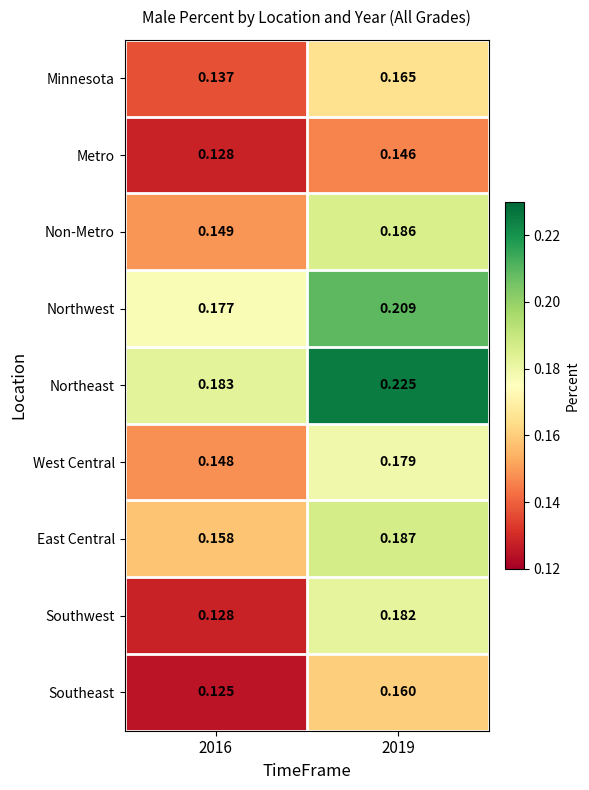

Which series has the largest total across all categories?

Northeast